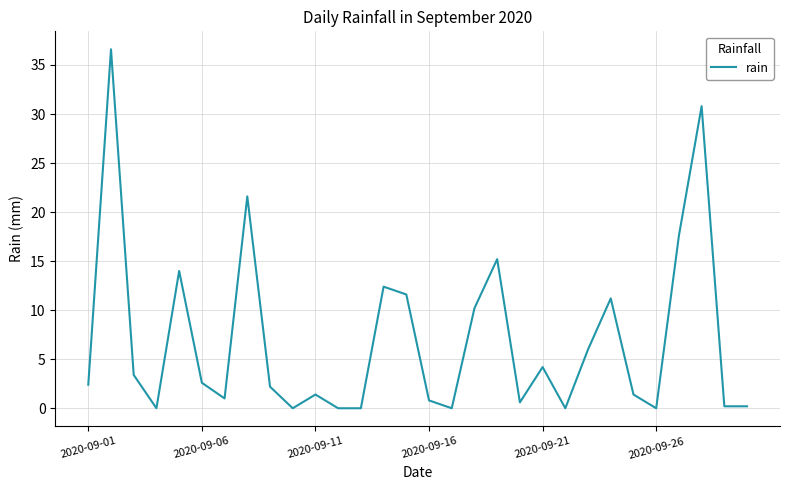

How many distinct data groups are displayed?

1